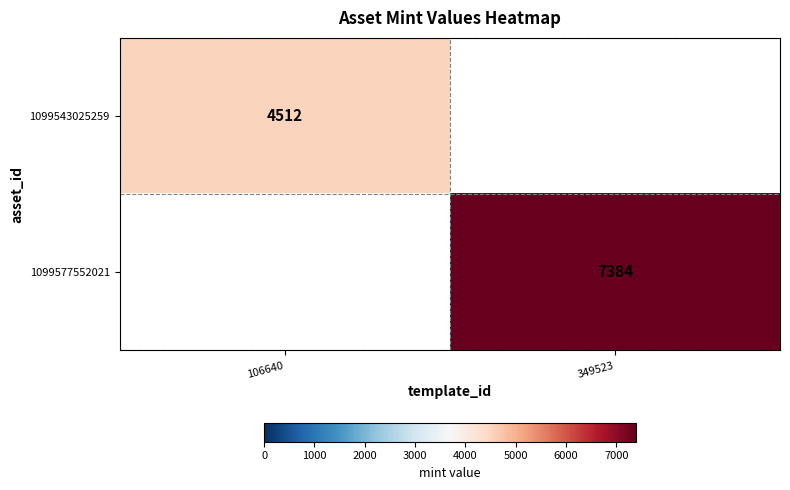

At which category does the chart reach its peak across all series?

349523